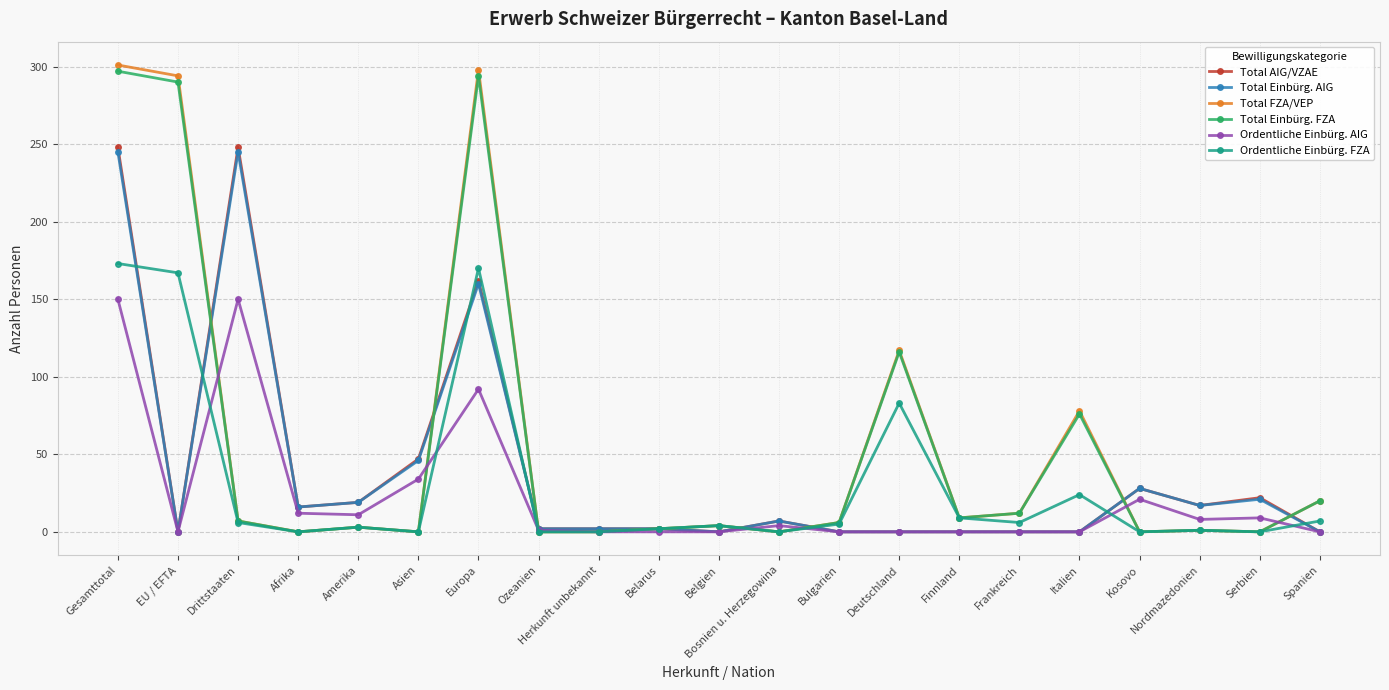

True or false: Total FZA/VEP has more than 1 points higher than both neighbors.

True